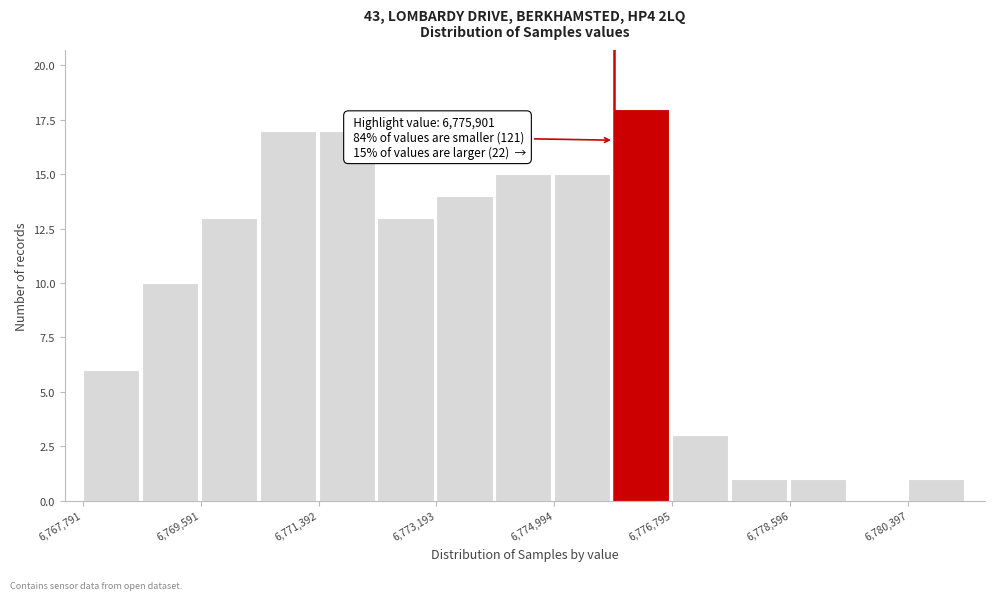

Over which range of the x-axis is the bar tallest?

6775800 to 6776800